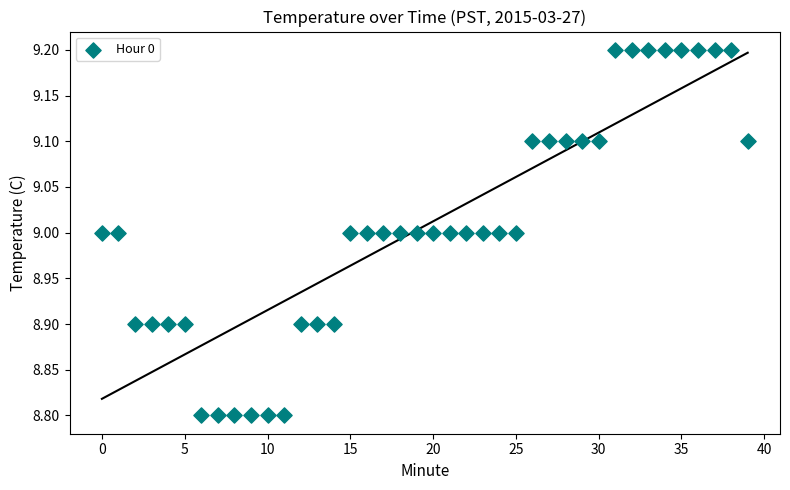

What is the range of Y values (max minus min)?

0.4